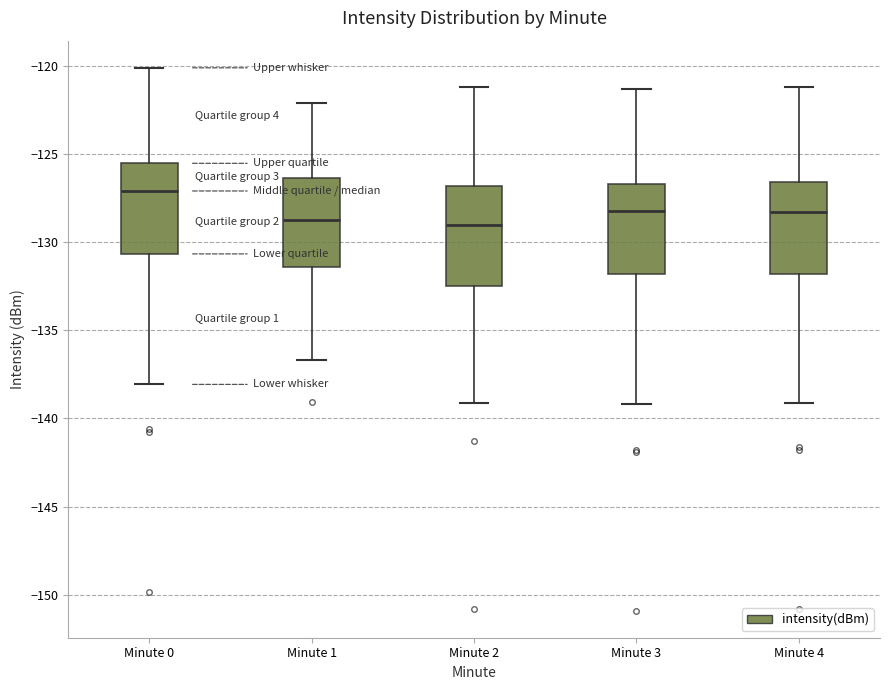

Where does the lower whisker of the box for Minute 0 end on the y-axis? The values are not printed on the chart, so give them approximately, as read against the axis.

-138.0